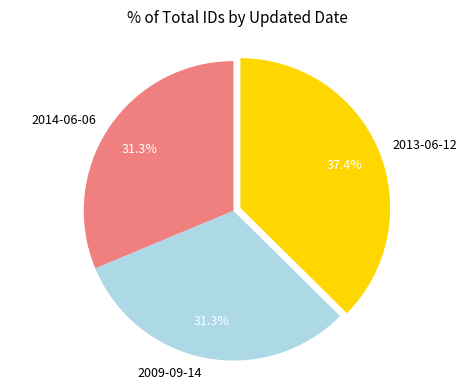

What percentage is the 2014-06-06 slice, to the nearest percent?

31%